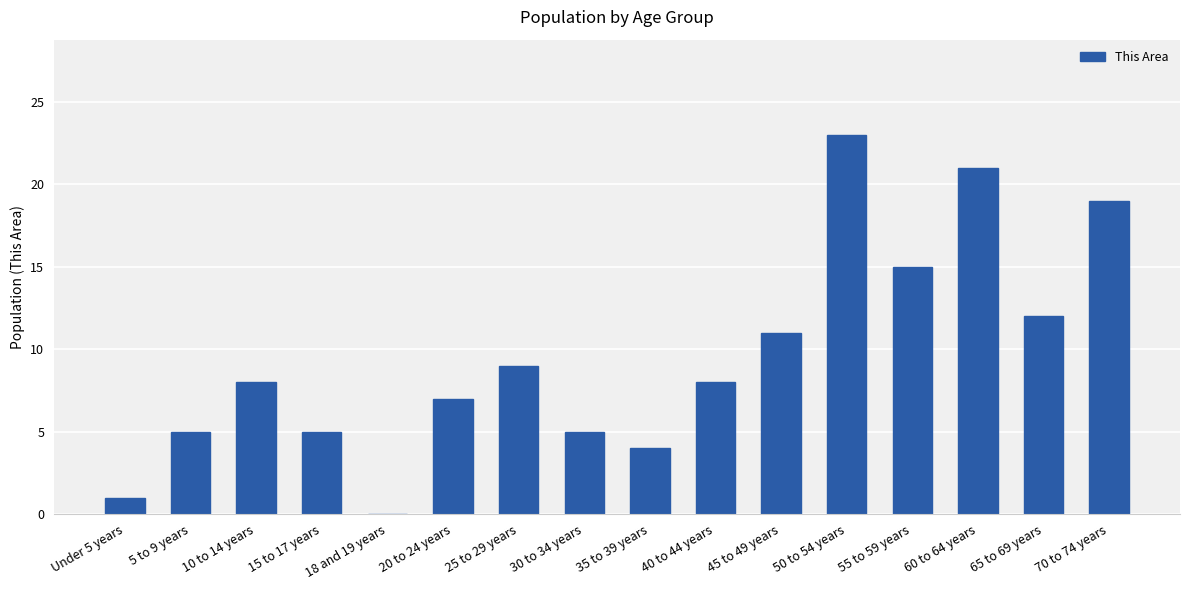

What is the sum of the values at 45 to 49 years and 35 to 39 years?

15